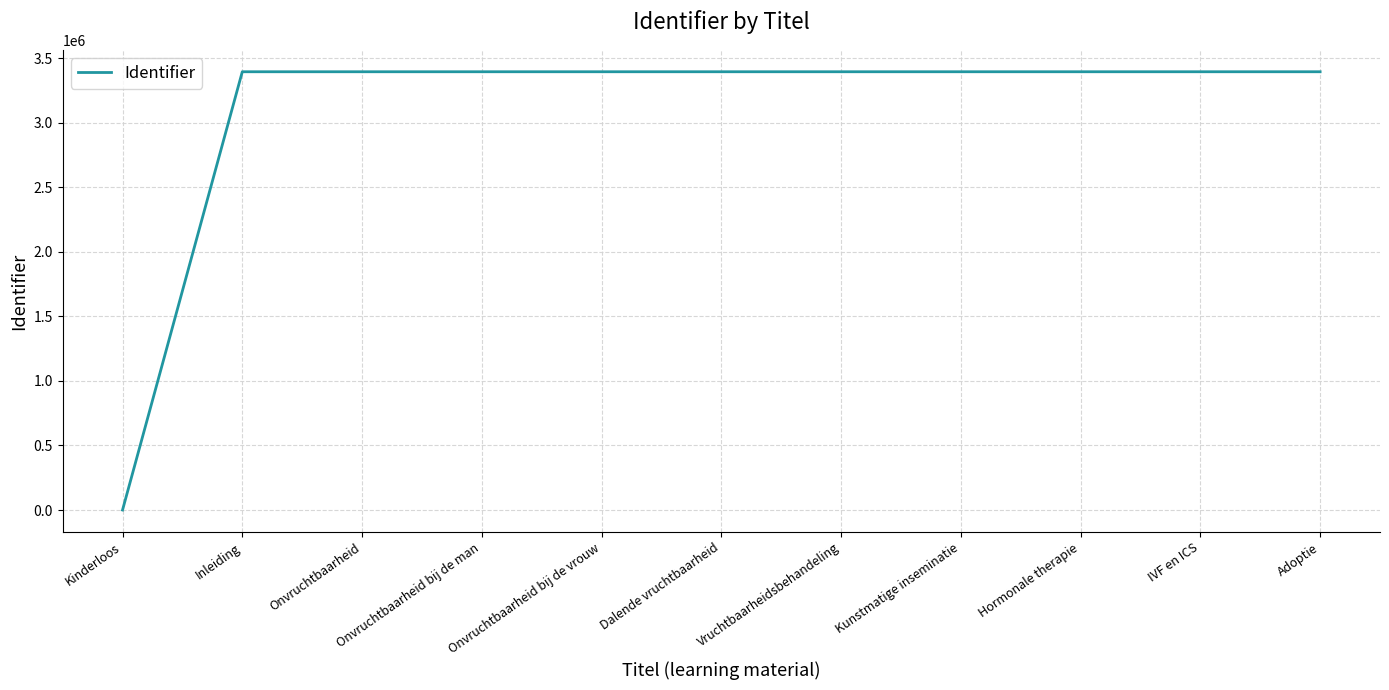

Is it true that the value at IVF en ICS is 4886872?

False